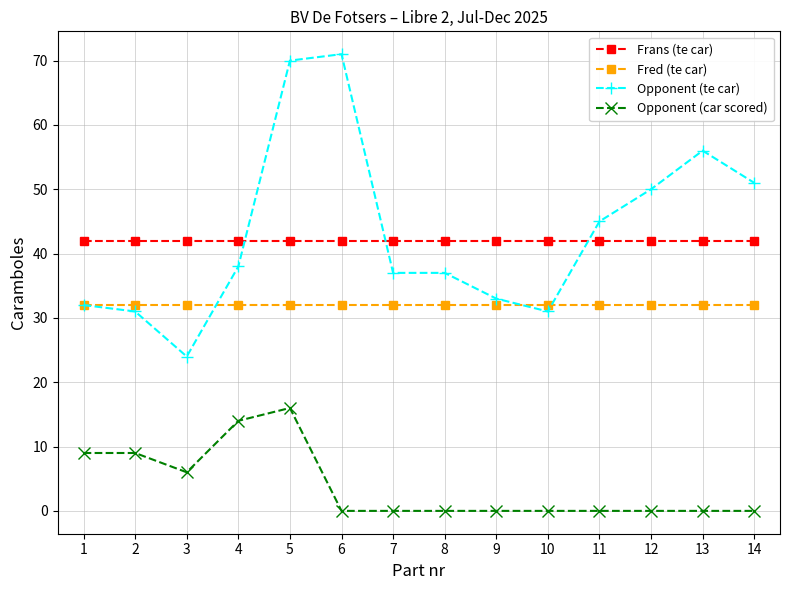

What is the highest value of the Frans (te car) series?

42